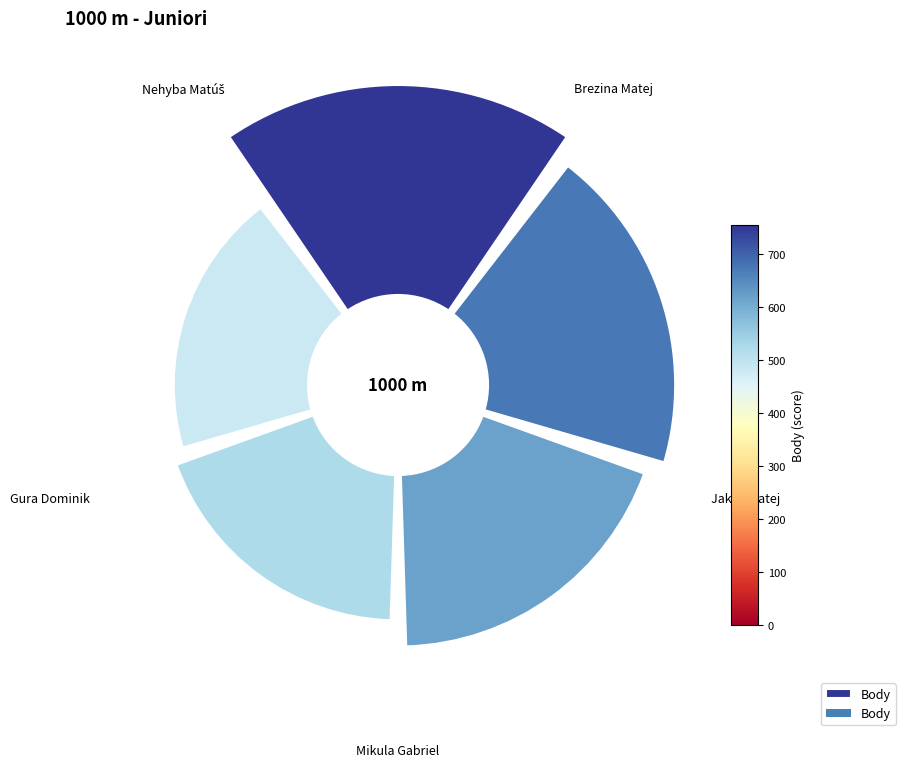

To the nearest percent, what percentage of the pie is 0.2?

22%